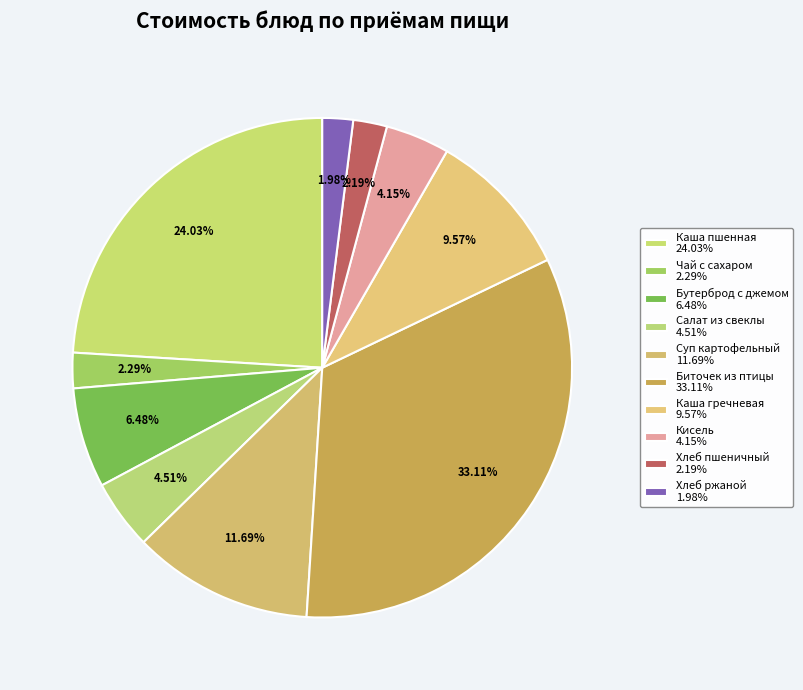

How many slices are in this pie chart?

10